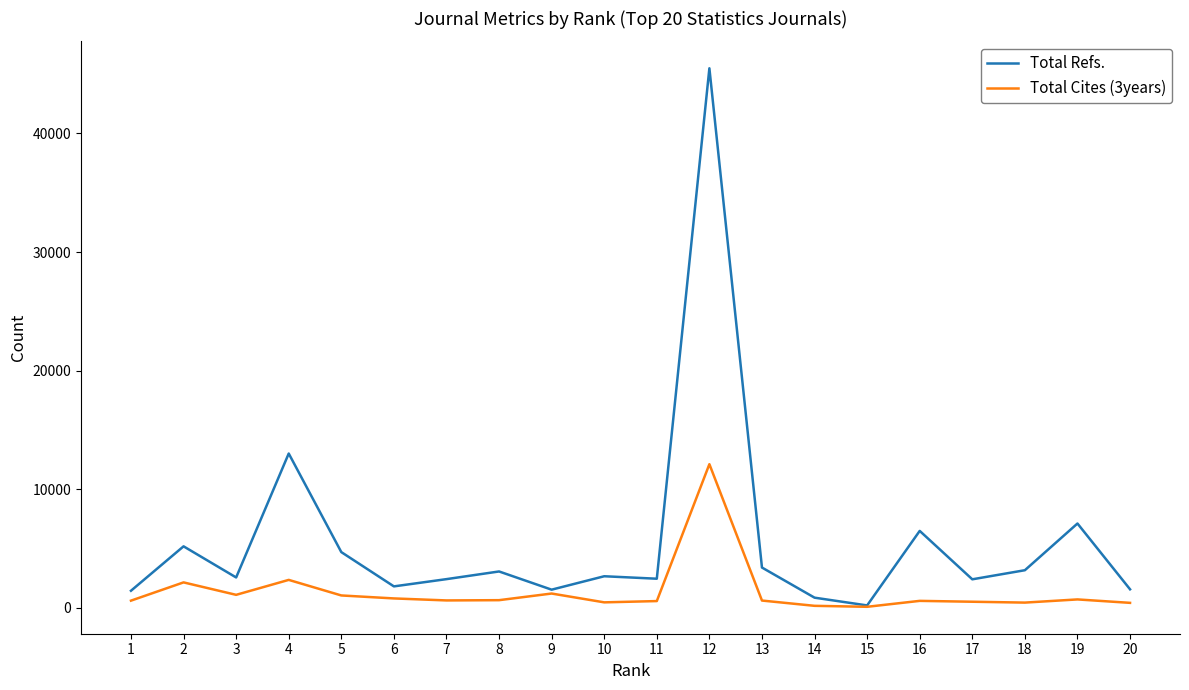

What is the spread (max minus min) of values at 9?

326